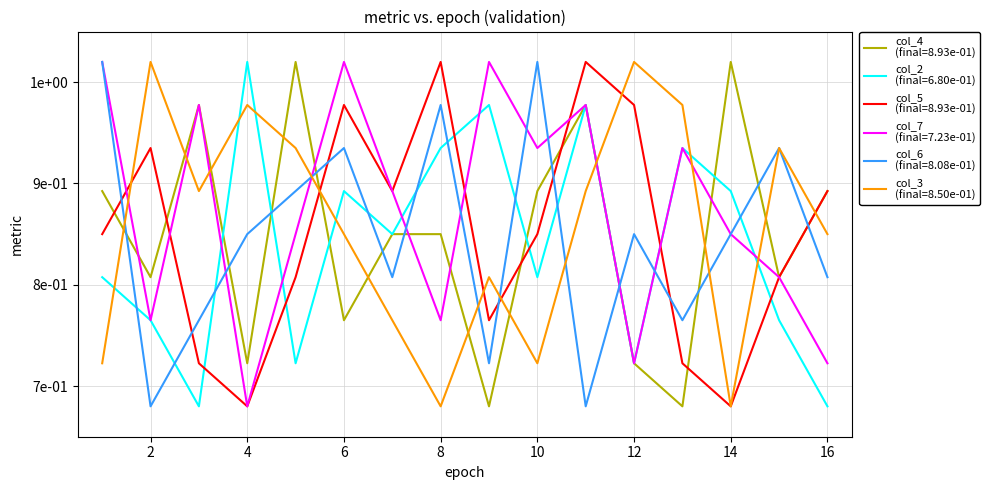

Is this an area chart (filled region under the line)?

No